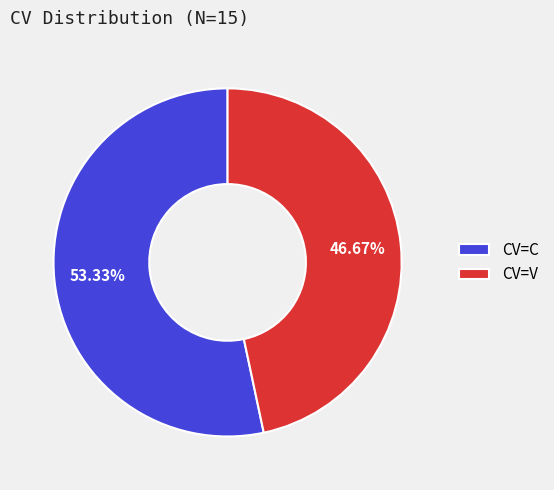

Rank the categories by value from lowest to highest.

CV=V, CV=C